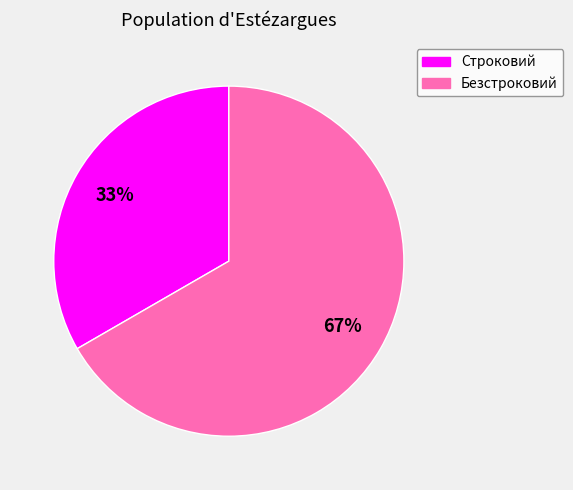

Do Строковий and Безстроковий together represent more than half of the pie?

Yes